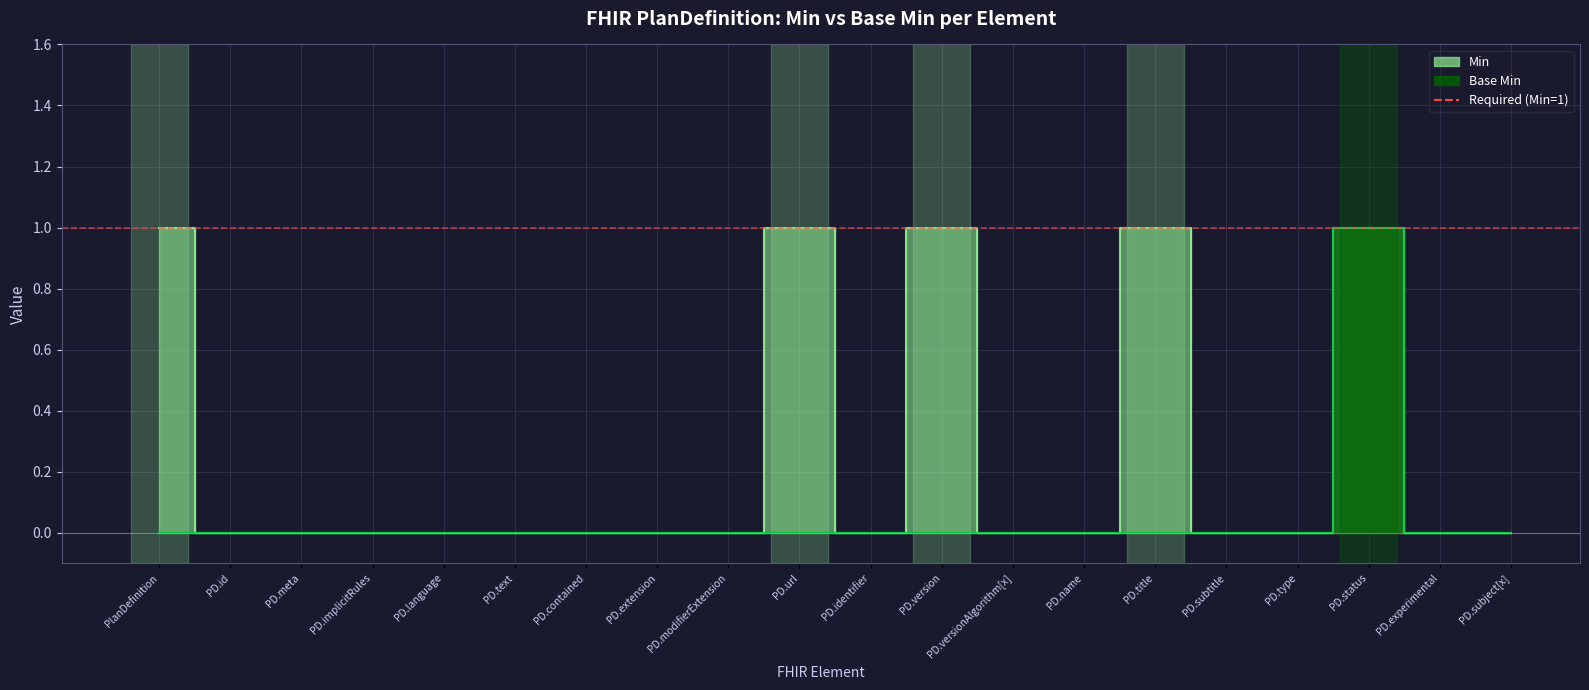

What position from the right is PD.versionAlgorithm[x]?

8